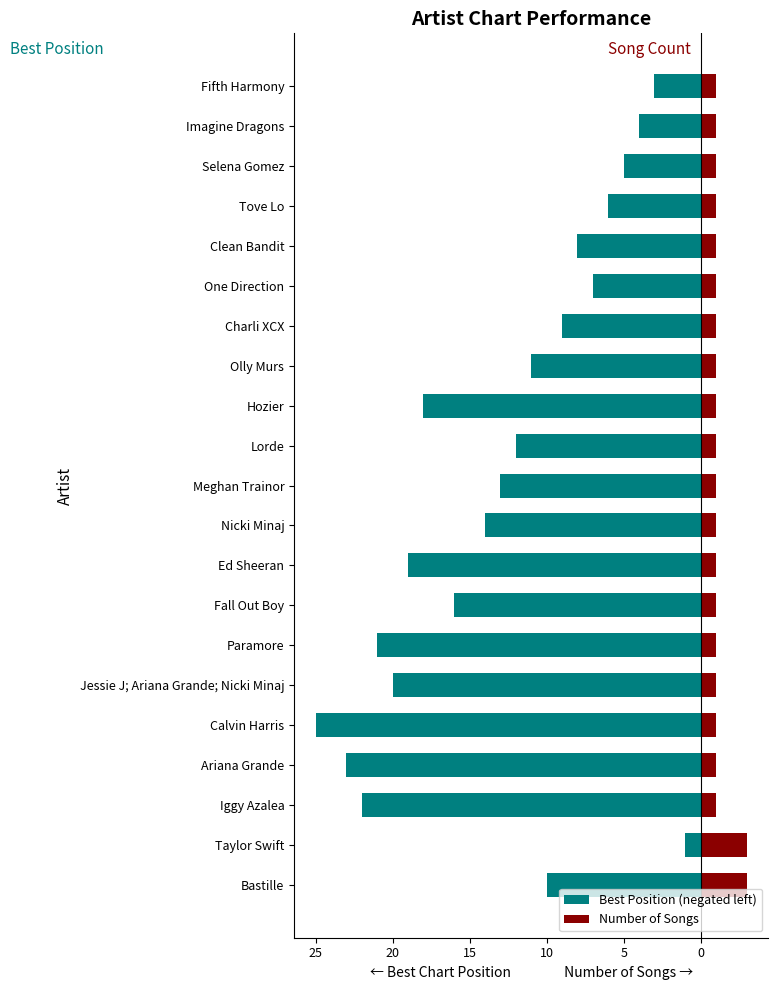

What is the spread (max minus min) of values at Lorde?

13